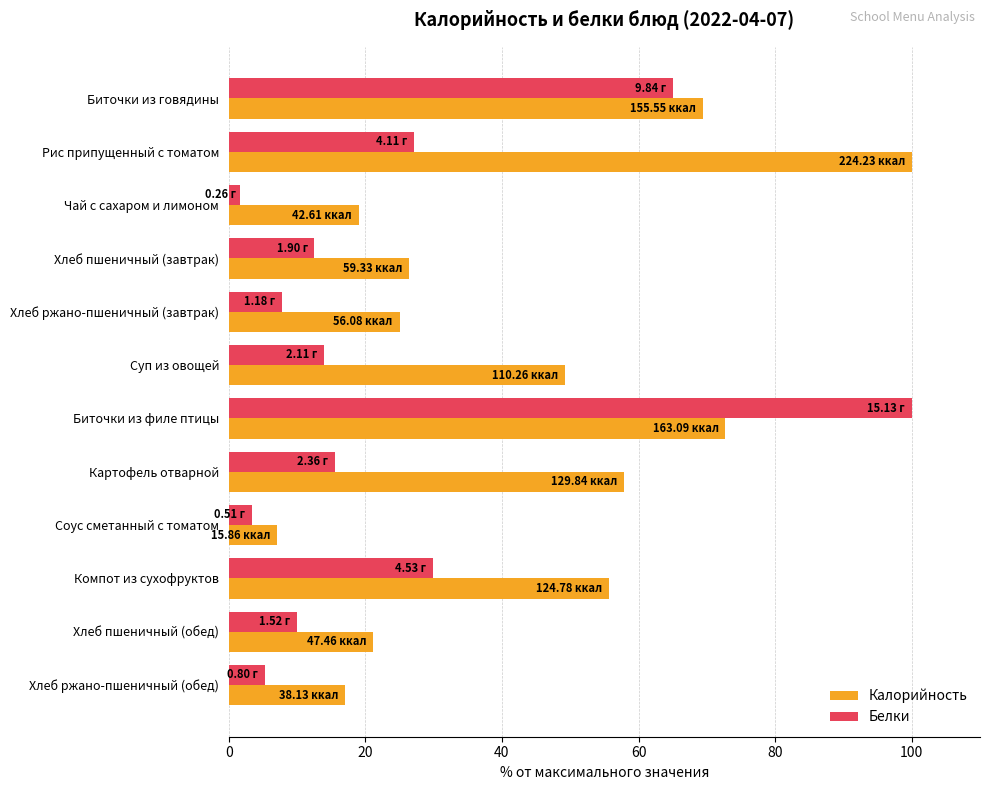

What is the sum of the Белки values at Хлеб пшеничный (обед) and Биточки из филе птицы?

110.0